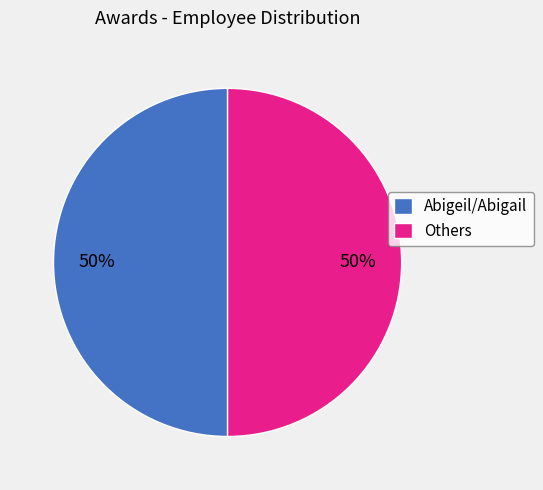

How many slices are in this pie chart?

2